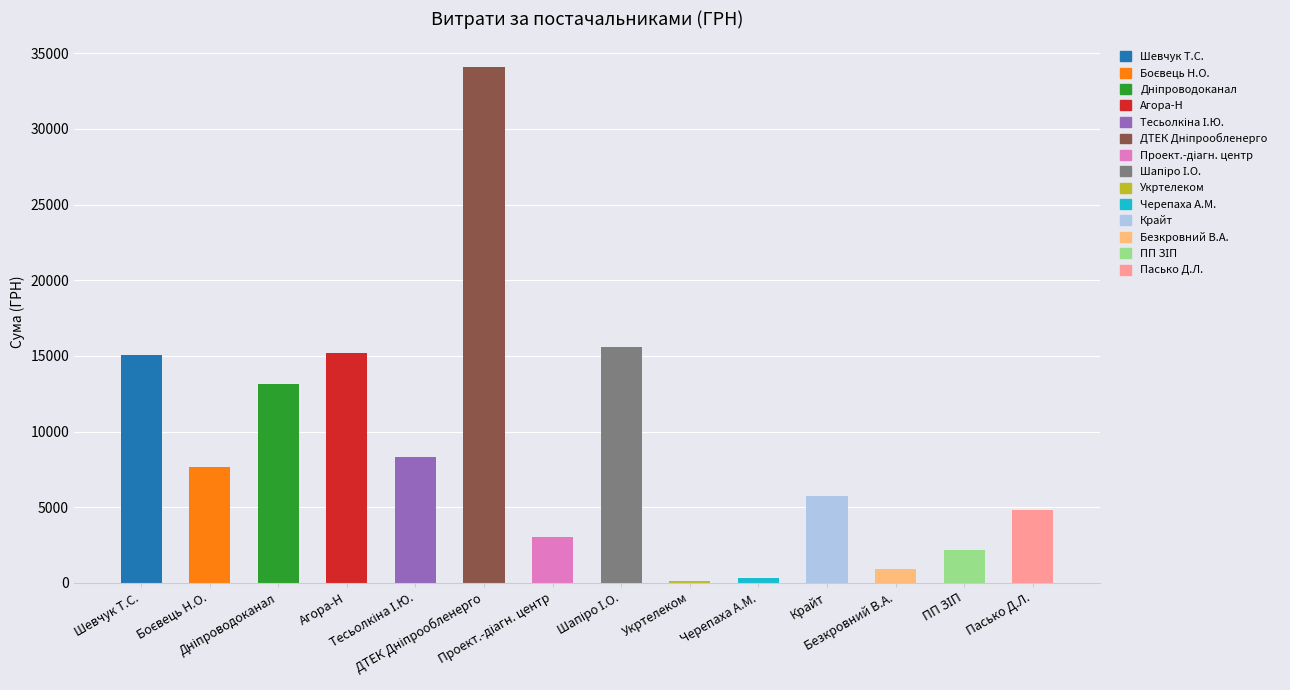

How many data points are less than 7675?

7